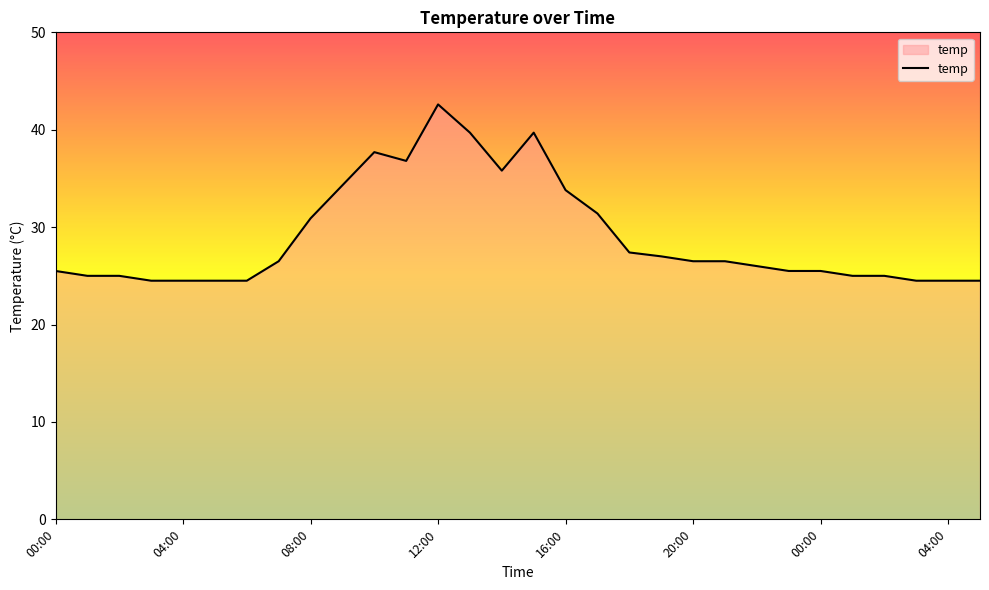

What is the smallest value displayed?

24.5